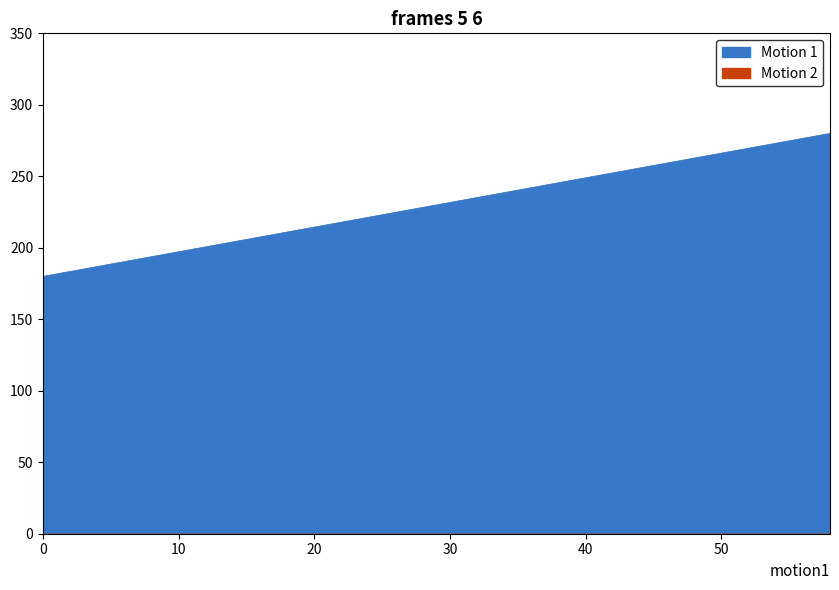

How many distinct data groups are displayed?

1